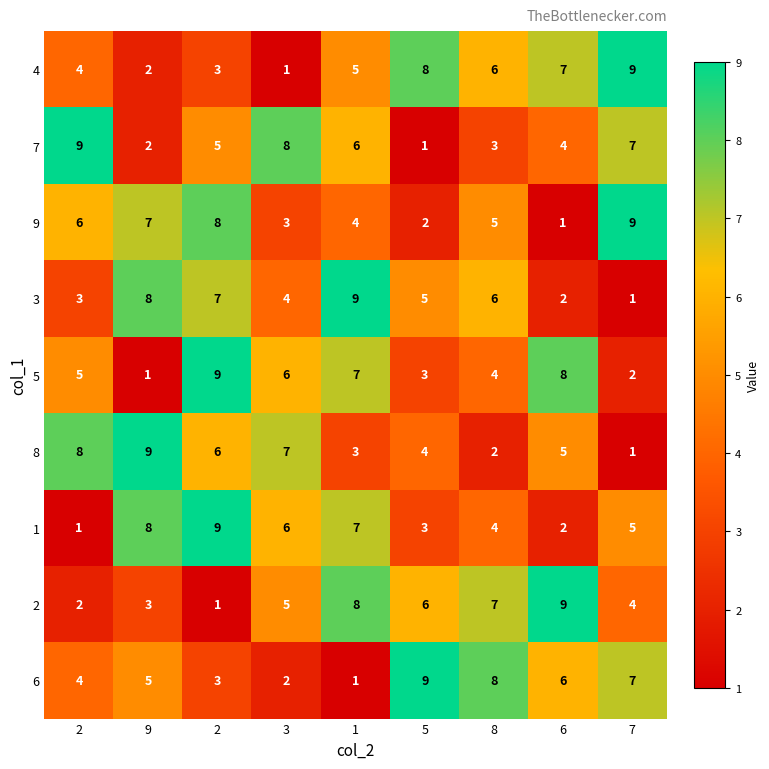

How many series are shown in this chart?

9